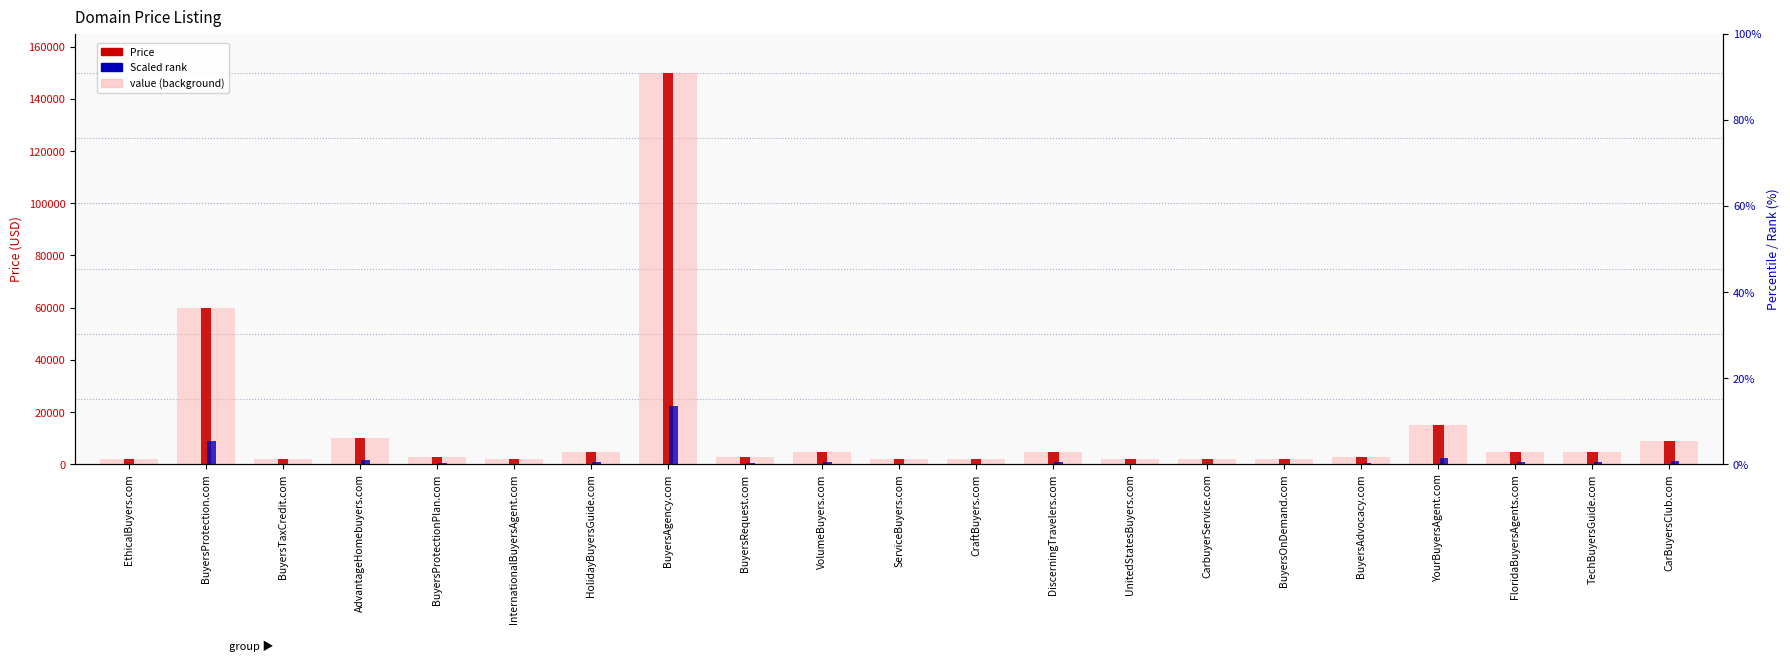

At which category is the sum across all series the highest?

BuyersAgency.com